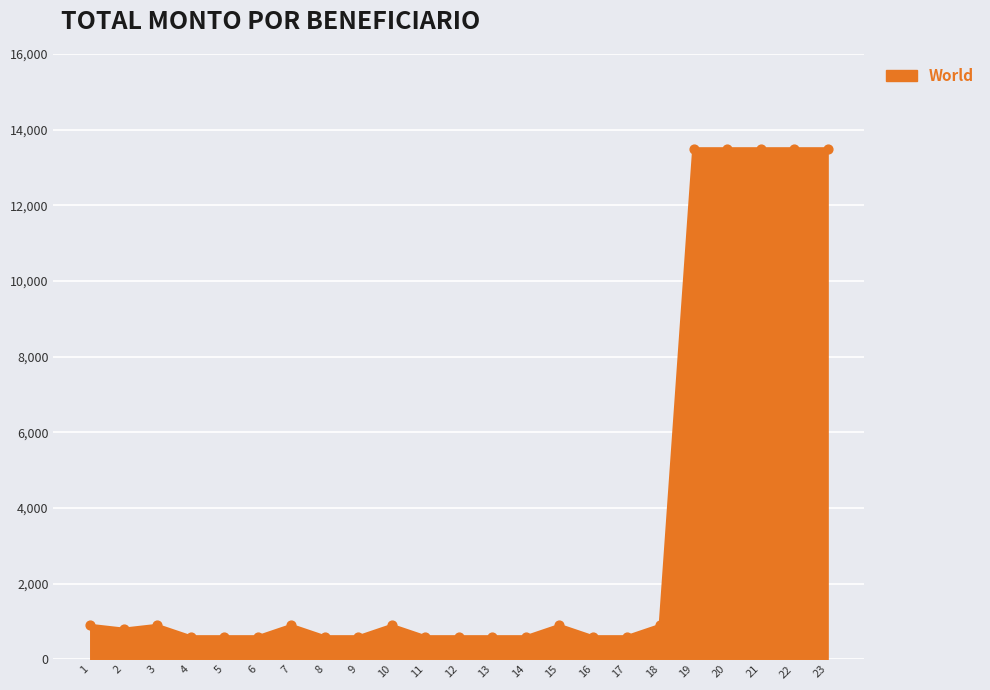

What is the ratio of the value at 6 to the value at 9?

1.0